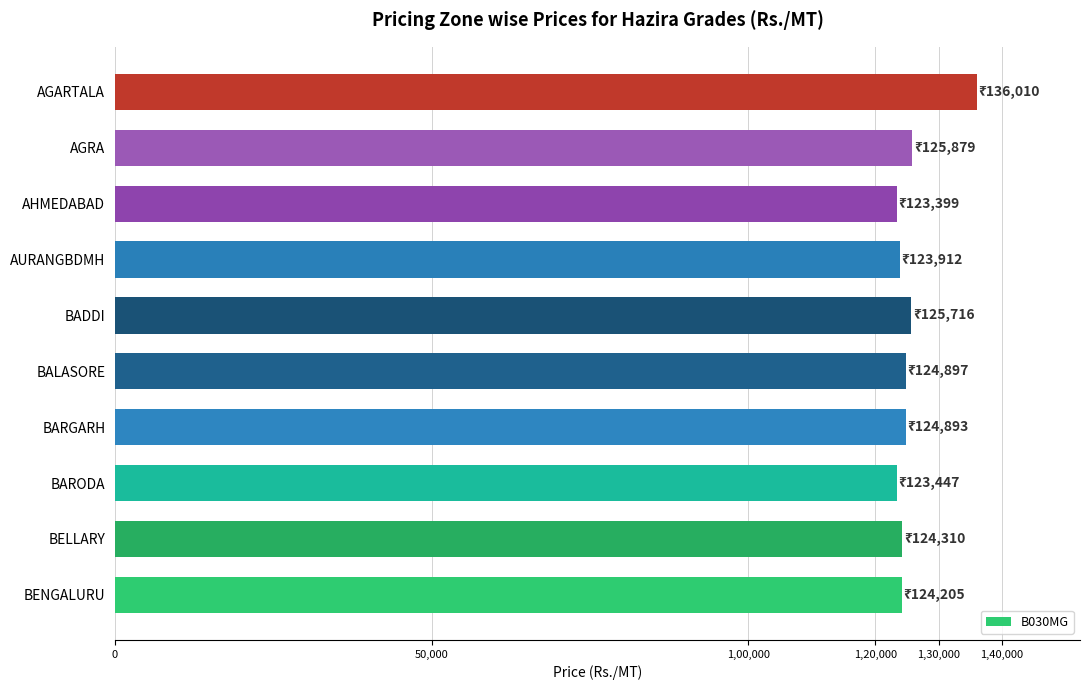

How many distinct data groups are displayed?

1